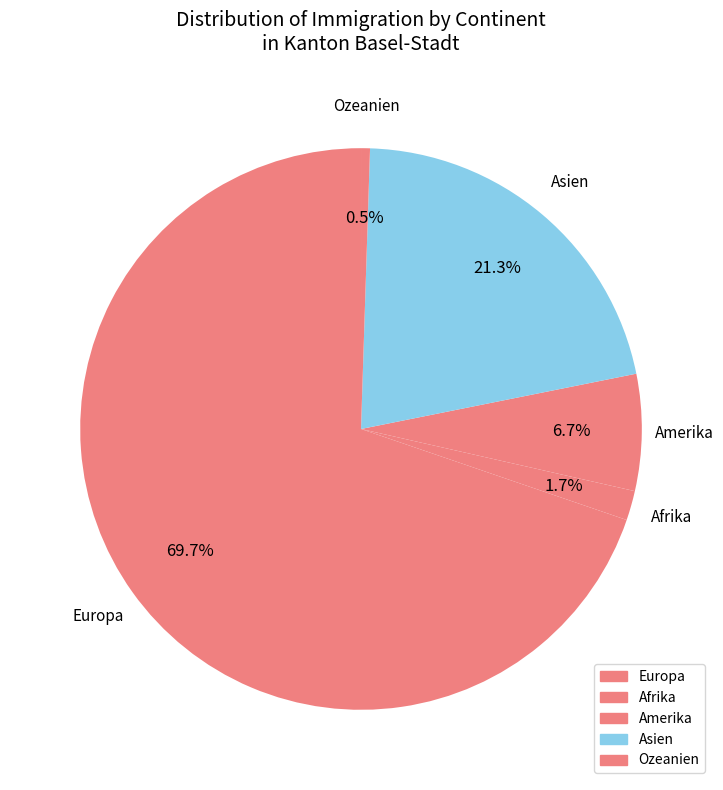

What percentage is NOT represented by Ozeanien?

99.5%